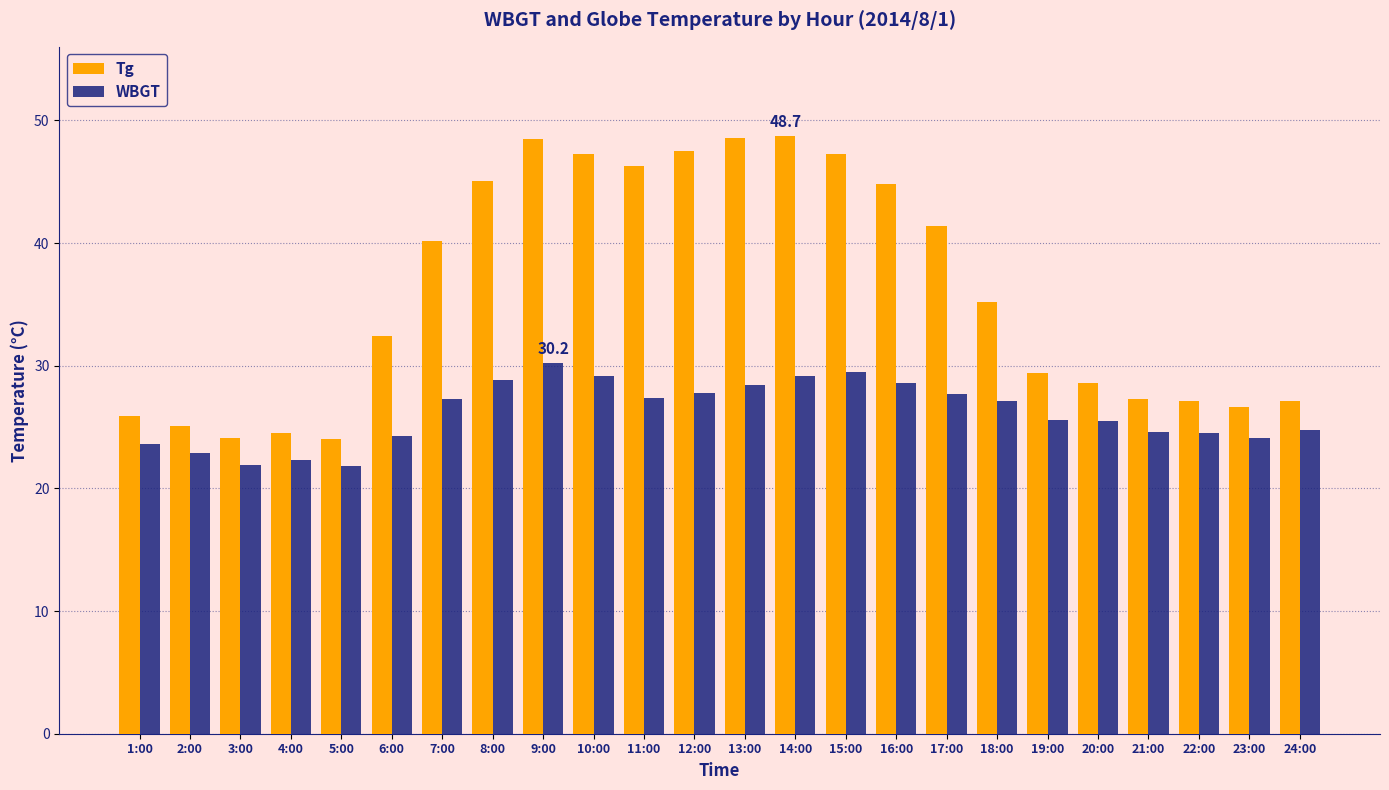

True or false: WBGT has a value of 24.3 at 6:00.

True